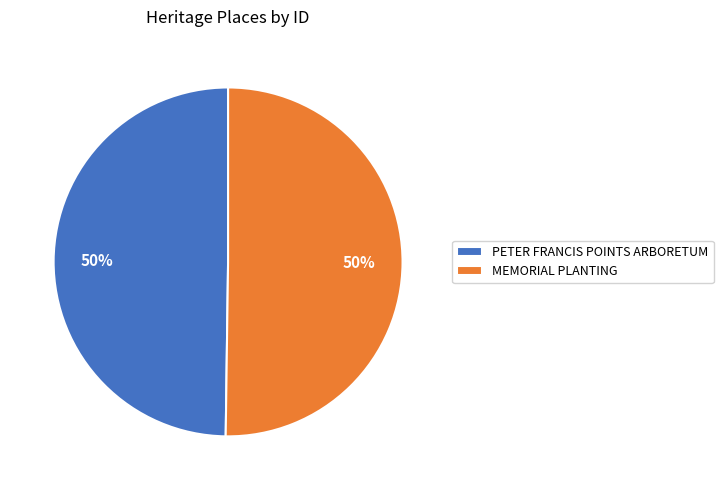

How many slices are in this pie chart?

2